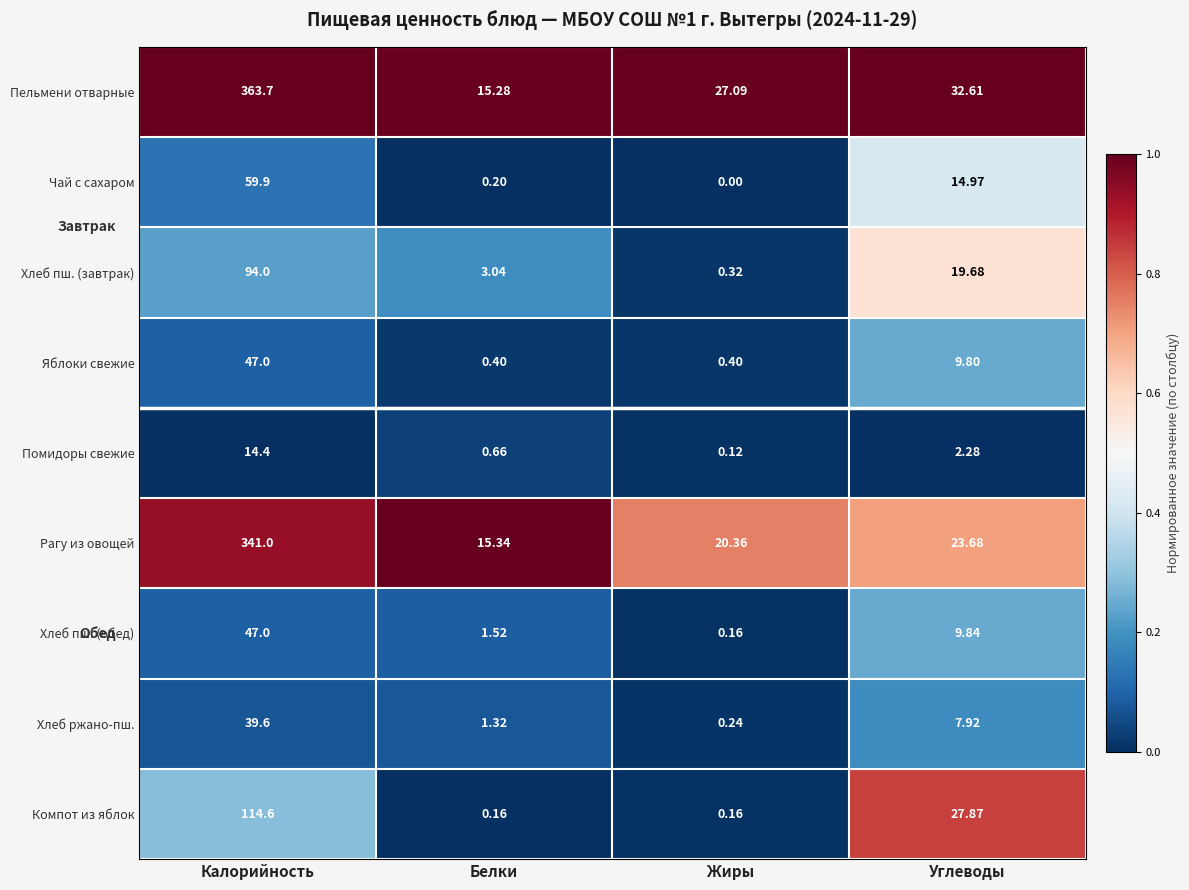

Which series has the largest total across all categories?

Пельмени отварные